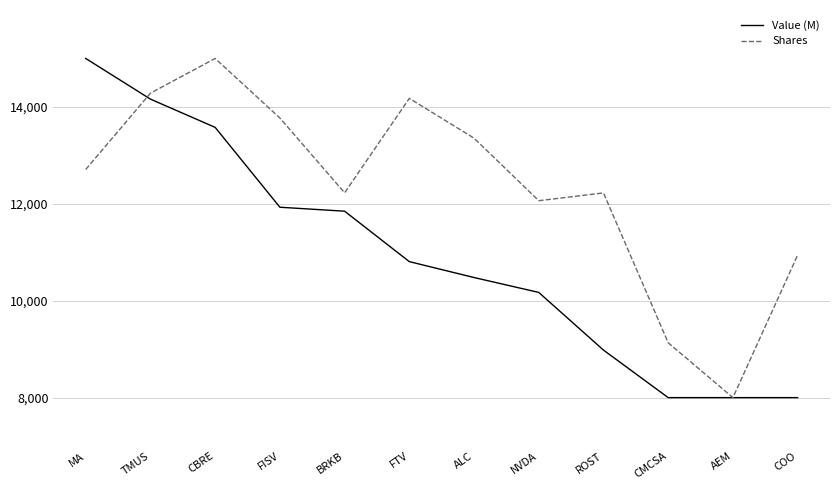

Is the value of Shares at NVDA greater than the value of Value (M) at COO?

Yes